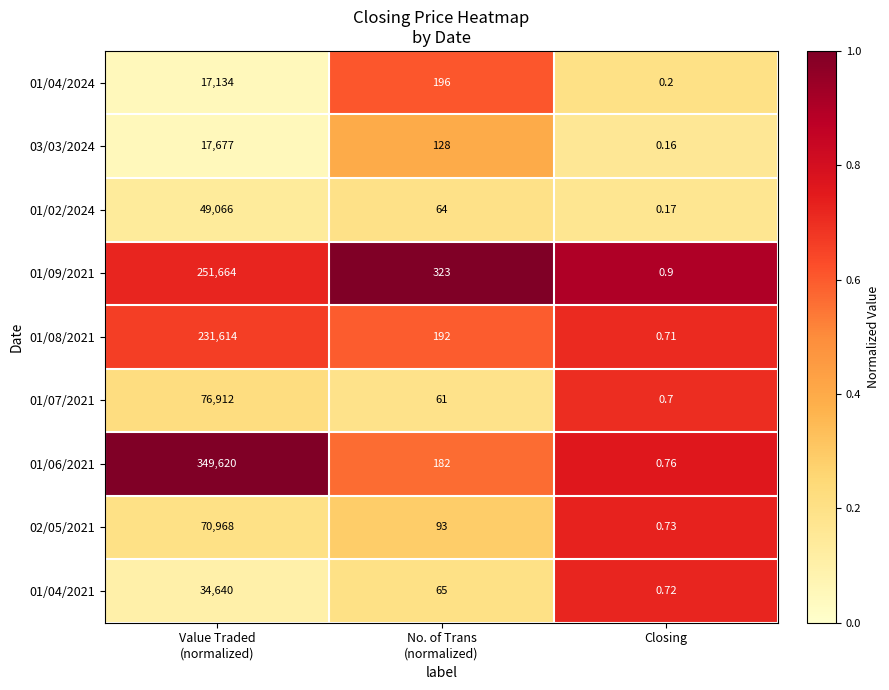

Is the value of 02/05/2021 at Closing greater than the value of 03/03/2024 at Closing?

Yes